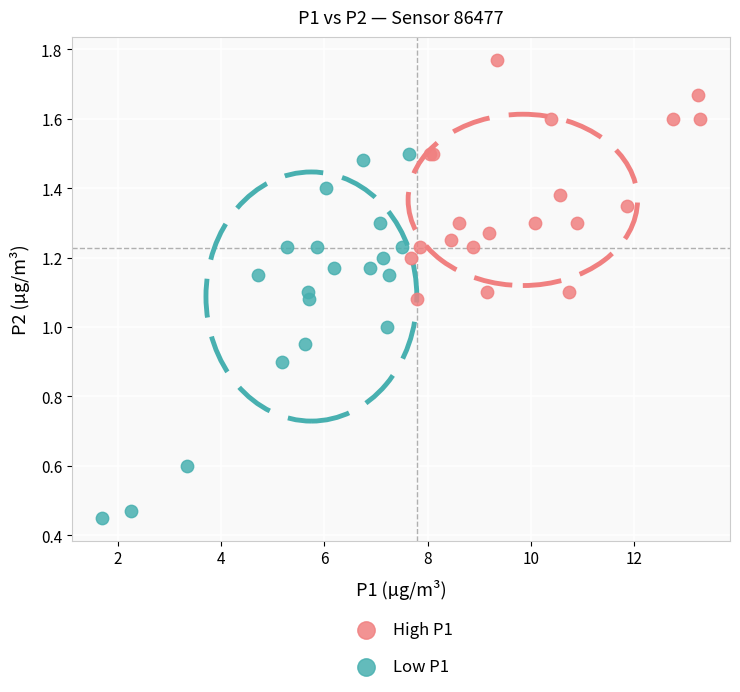

Which series has the largest Y range (max minus min)?

Low P1